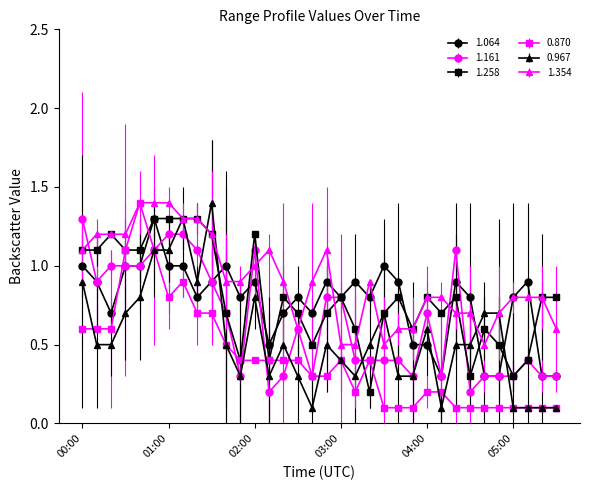

True or false: 0.967 has more than 2 points higher than both neighbors.

True